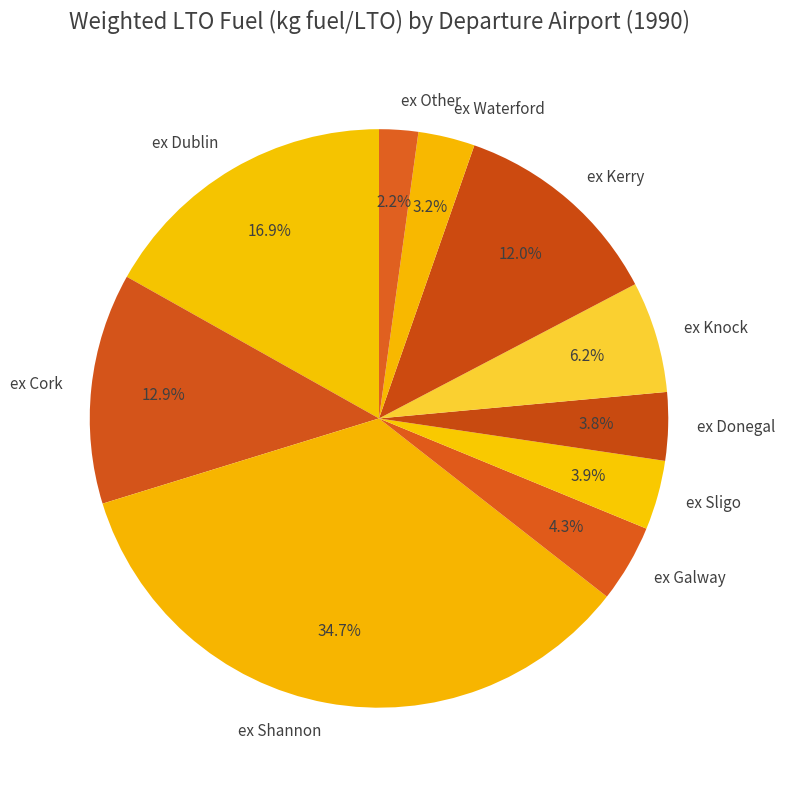

Between ex Waterford and ex Other, which is larger?

ex Waterford